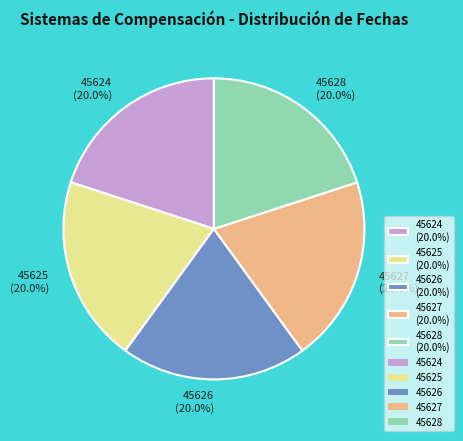

How many segments does this pie chart have?

5